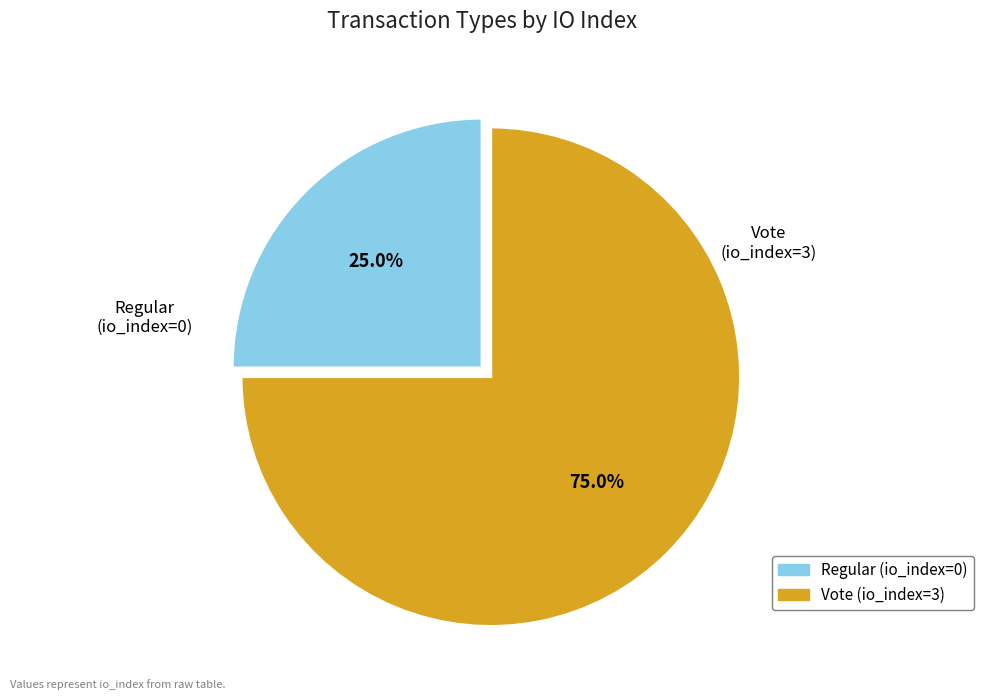

Rank the categories by value from highest to lowest.

Vote, Regular